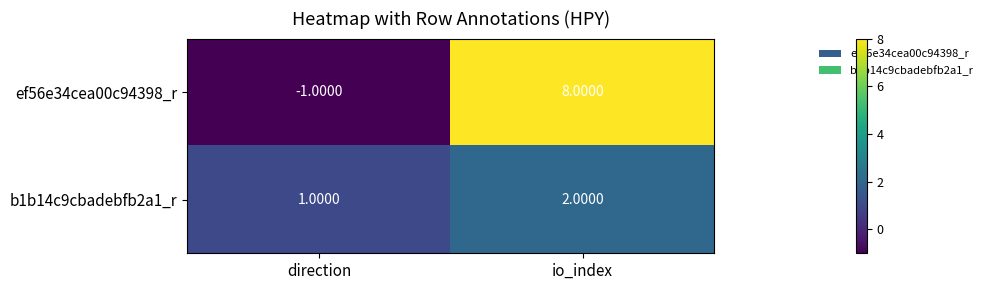

Count the number of categories in the chart.

2